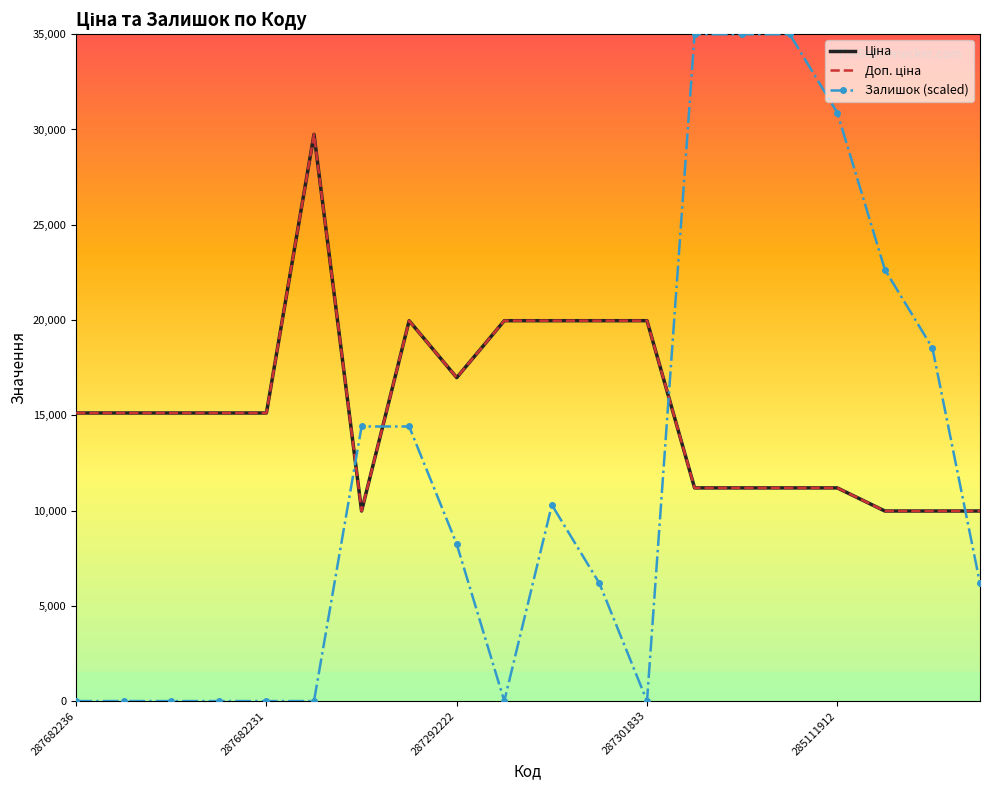

Where does the Ціна series first go above 15120?

287702232